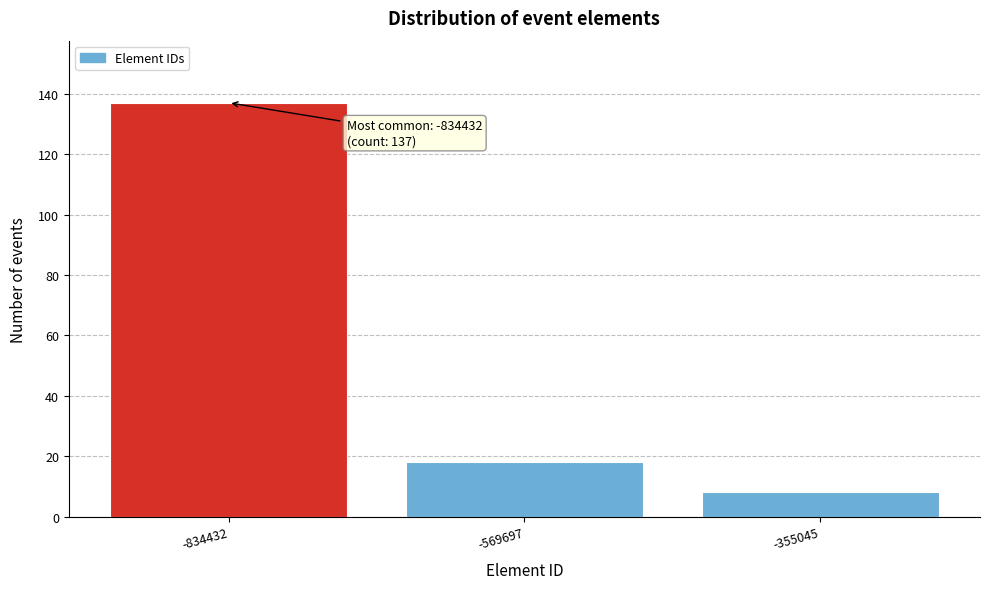

Reading right to left, list all the values displayed in this chart.

-355045=8	-569697=18	-834432=137